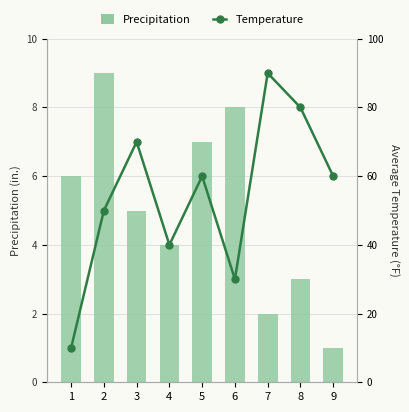

Which series has the widest spread of values?

Temperature